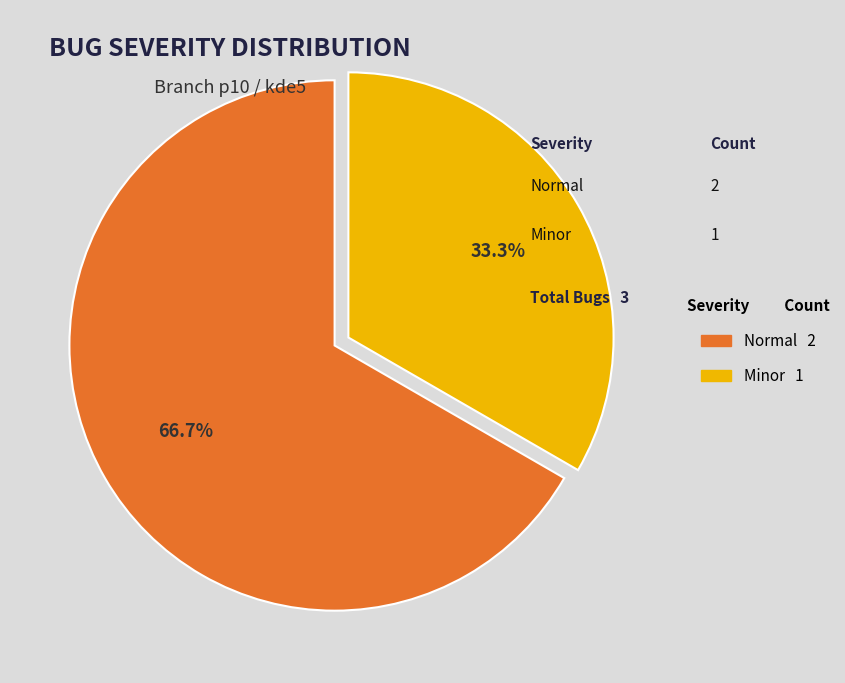

Is there any slice that represents more than half of the pie?

Yes